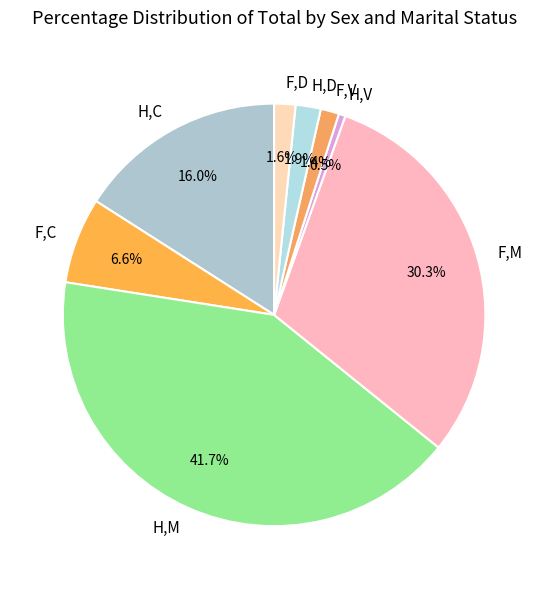

Which has a higher value, F,C or F,V?

F,C